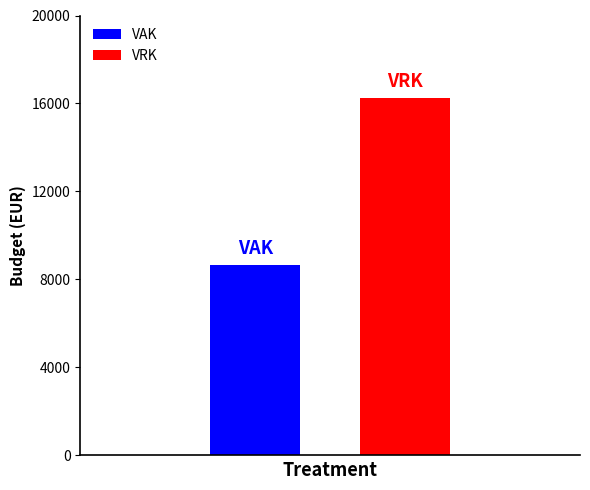

What are all the series names shown in the legend?

VAK, VRK